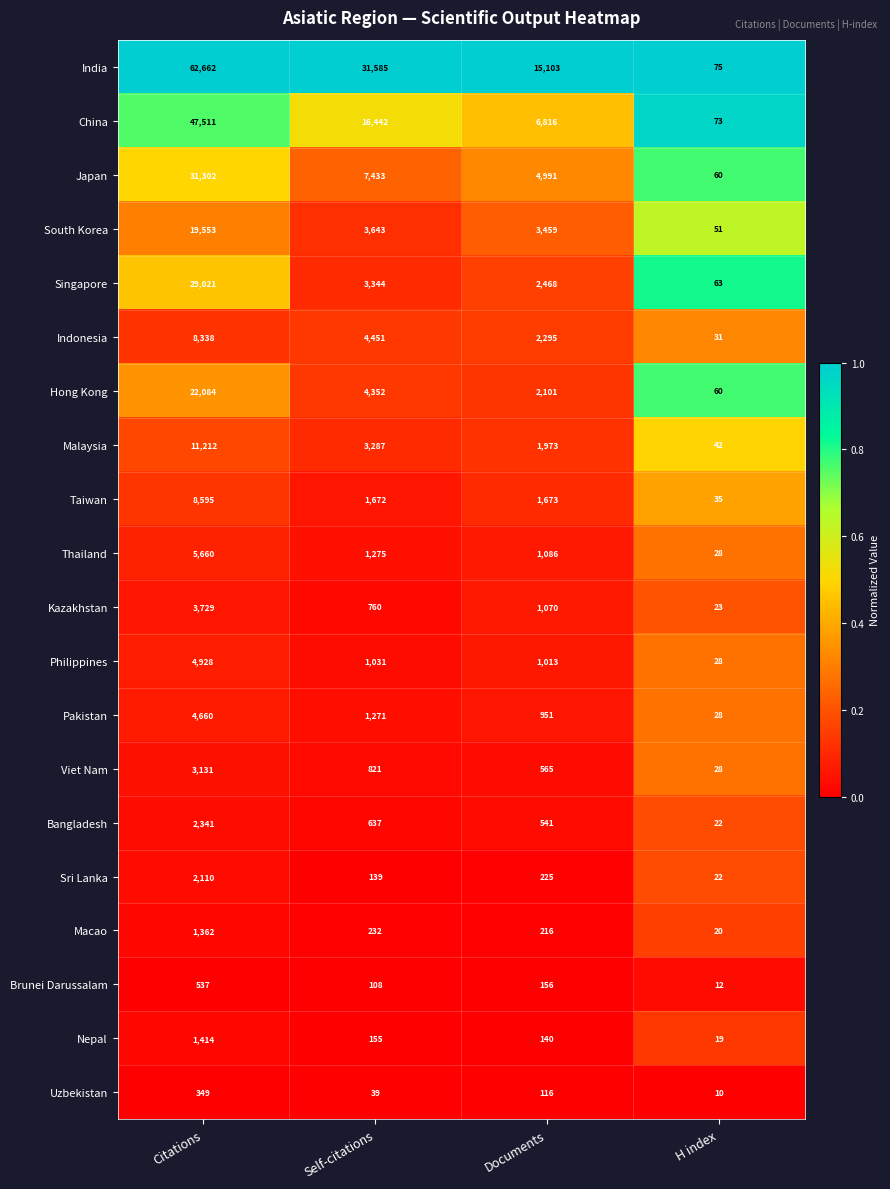

What value does the Thailand series have at Citations, to the nearest 10?

5660